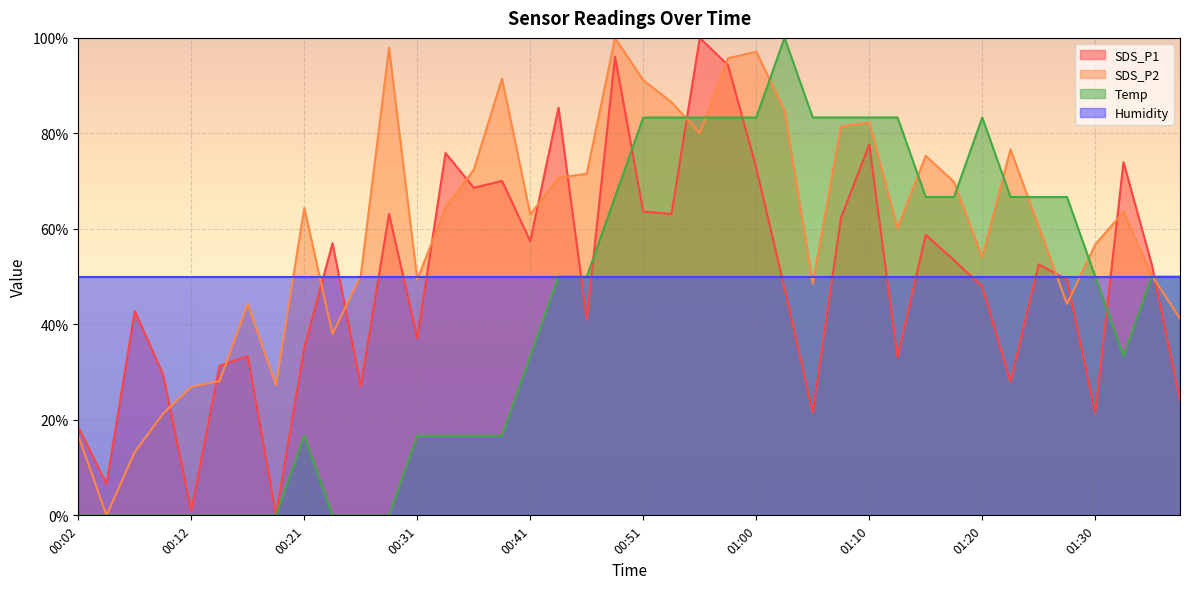

What is the highest value of the SDS_P1 series?

100.0